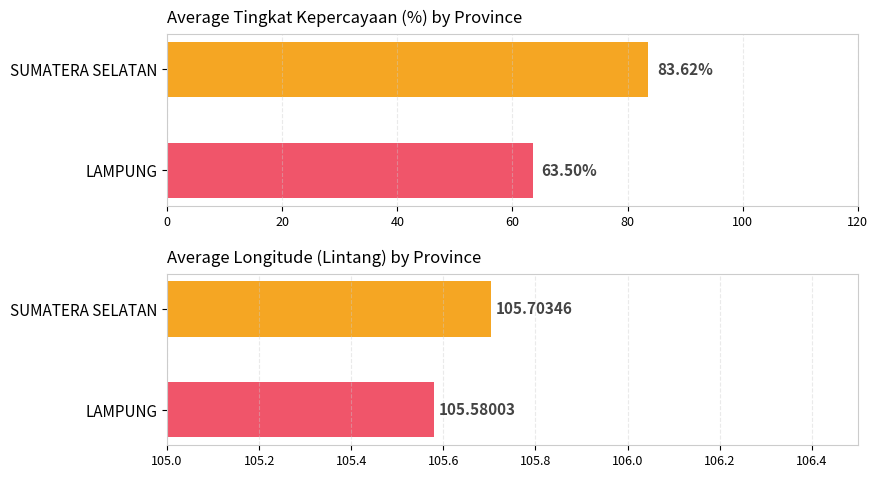

Which series has the largest total across all categories?

Lintang